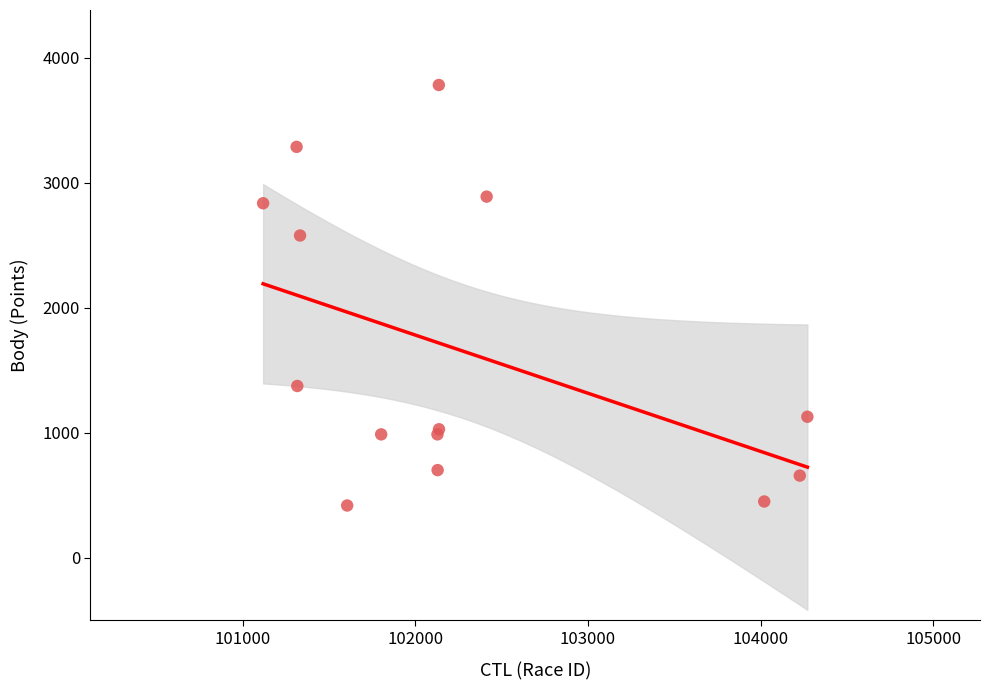

What Y value in the scatter plot is closest to 2102?

2580